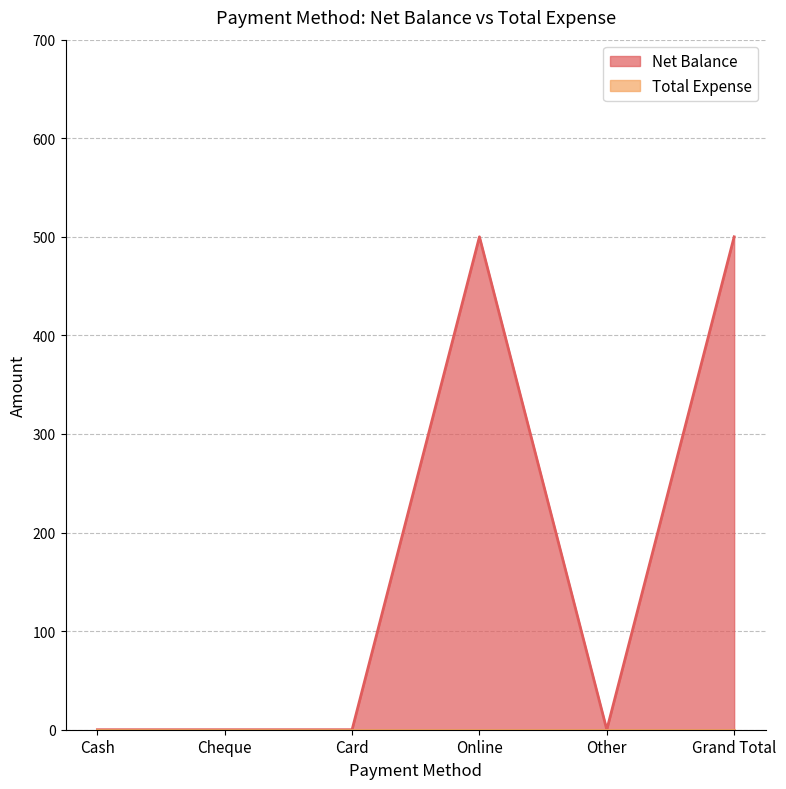

Reading left to right, transcribe all the data shown in this chart.

0	0	0	500	0	500